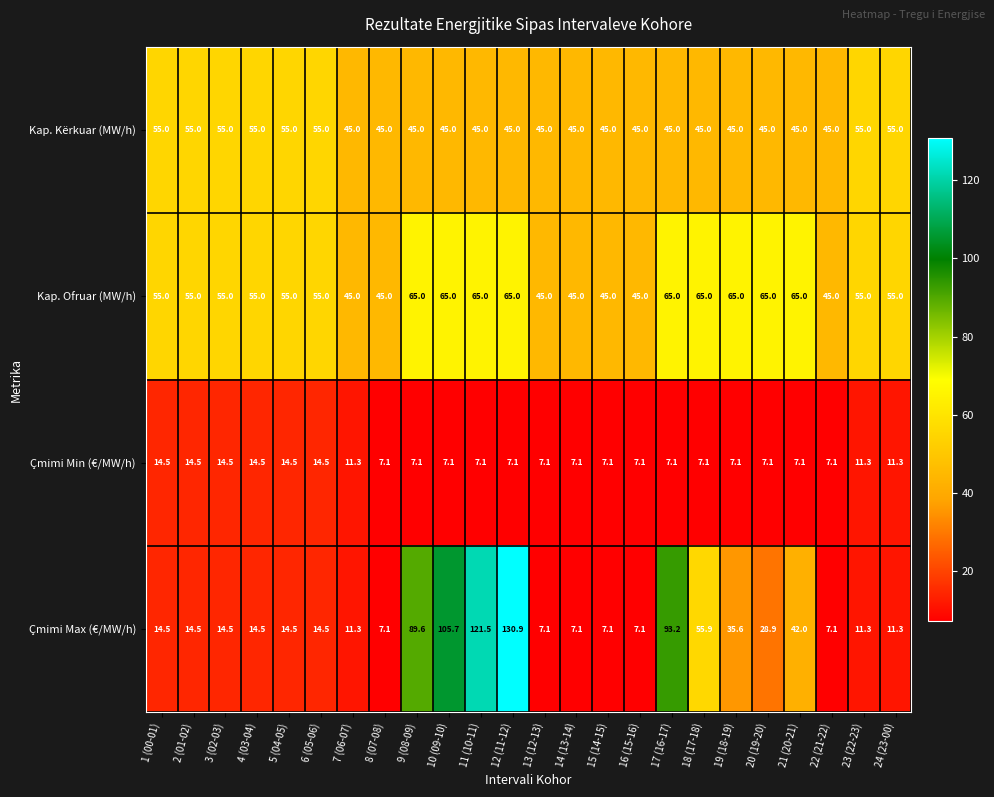

Read the Çmimi Max (€/MW/h) value at 12 (11-12).

130.9